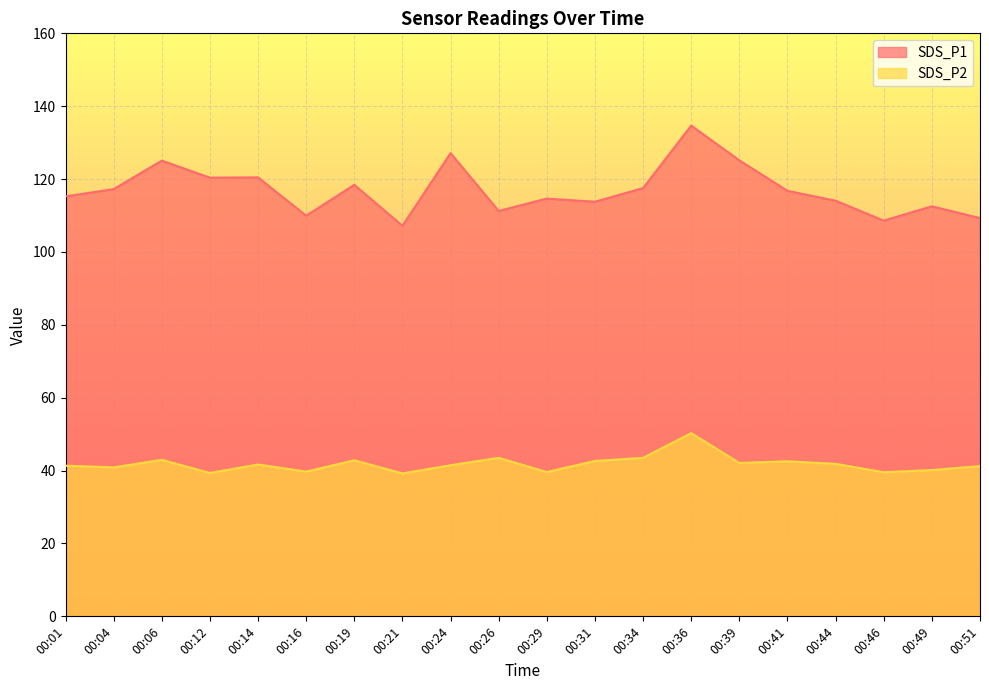

Which has a higher value, 00:21 or 00:44?

00:44